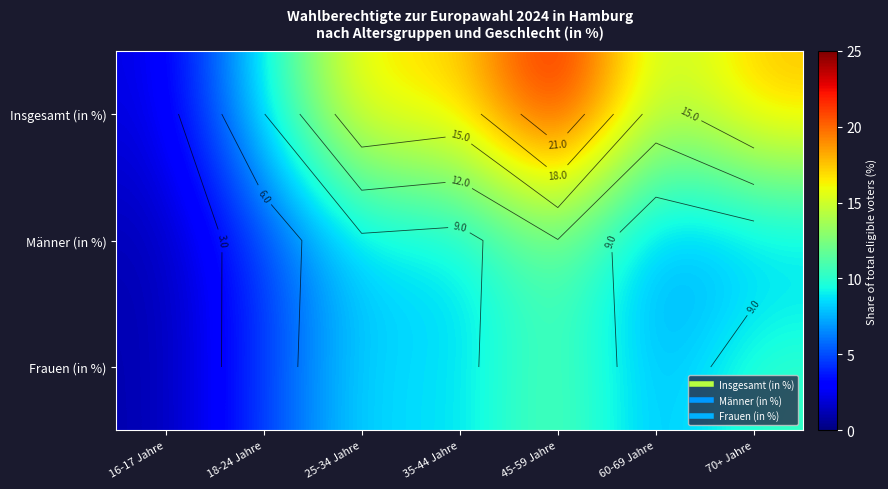

Is the value of Frauen (in %) at 16-17 Jahre greater than the value of Männer (in %) at 18-24 Jahre?

No